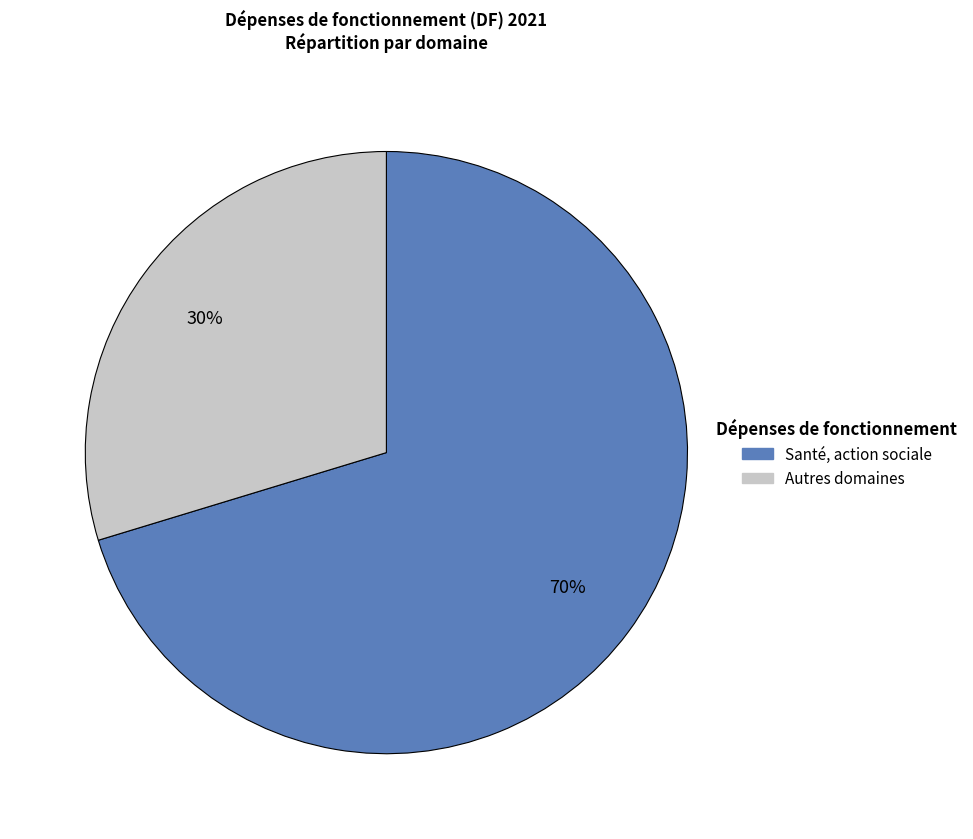

Does any single category account for the majority?

Yes